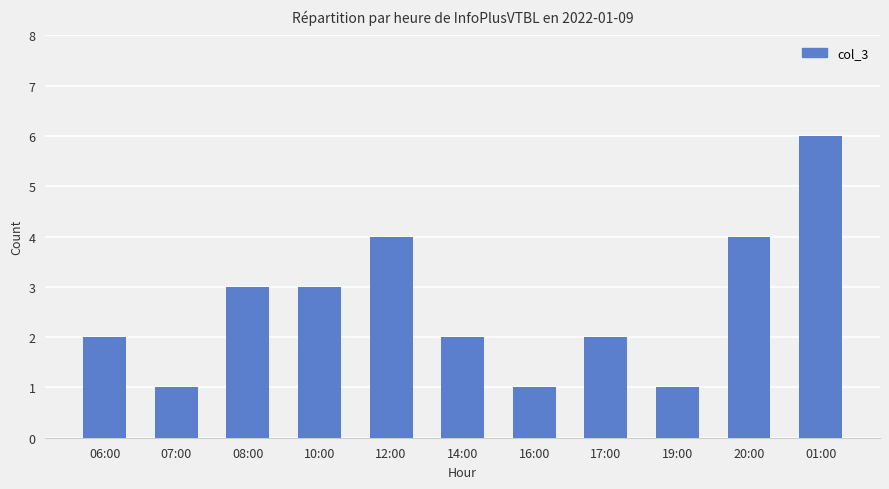

What is the average value?

3